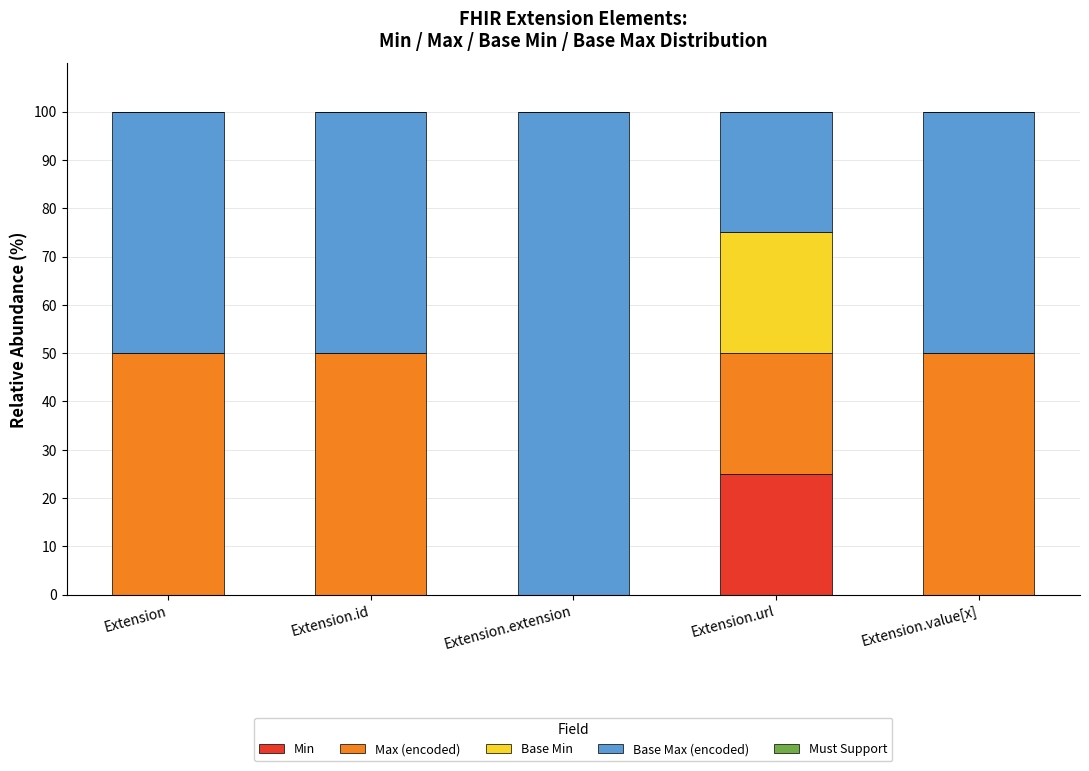

Reading left to right, list the values for the Min series.

Extension=0	Extension.id=0	Extension.extension=0	Extension.url=25	Extension.value[x]=0